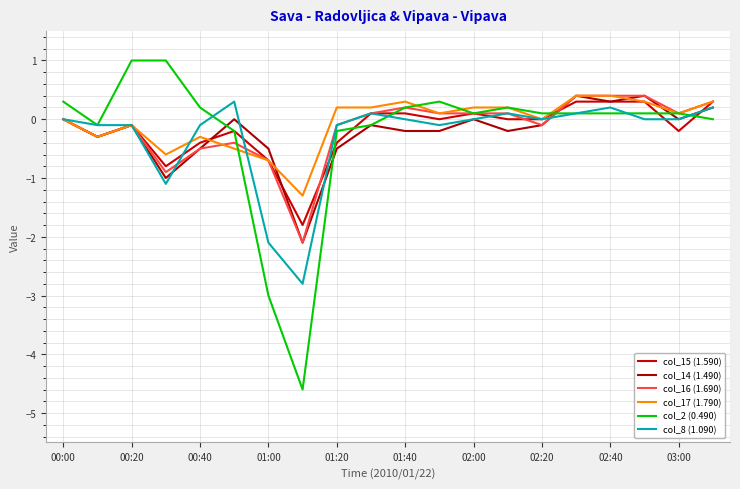

Does the chart display data point markers on the line(s)?

No